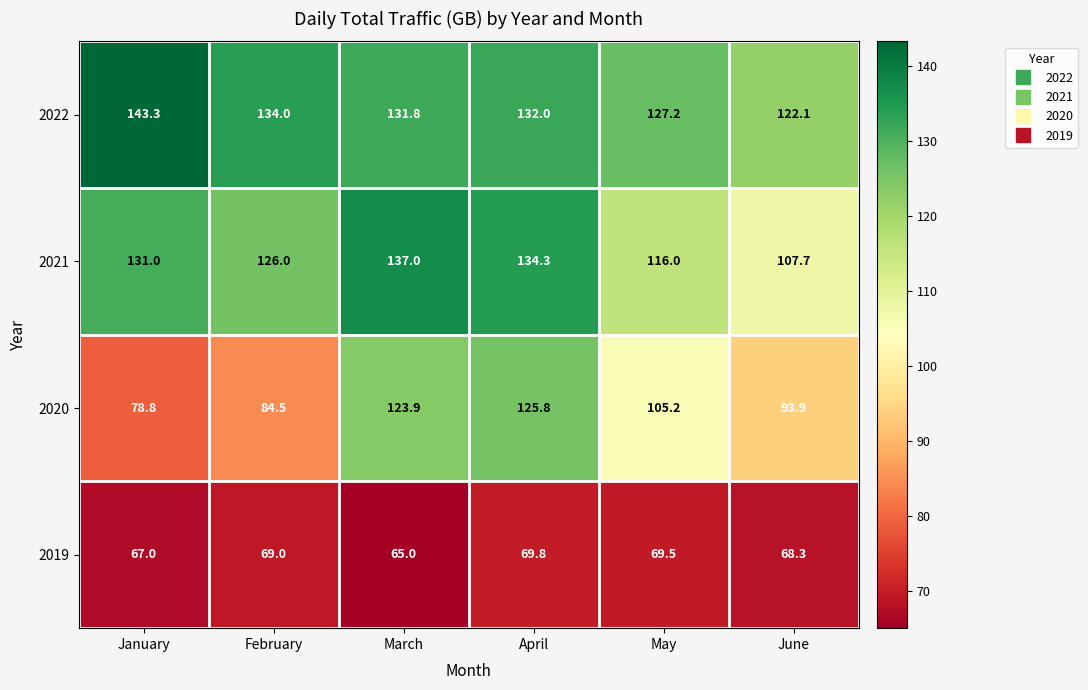

Which series has the largest total across all categories?

2022